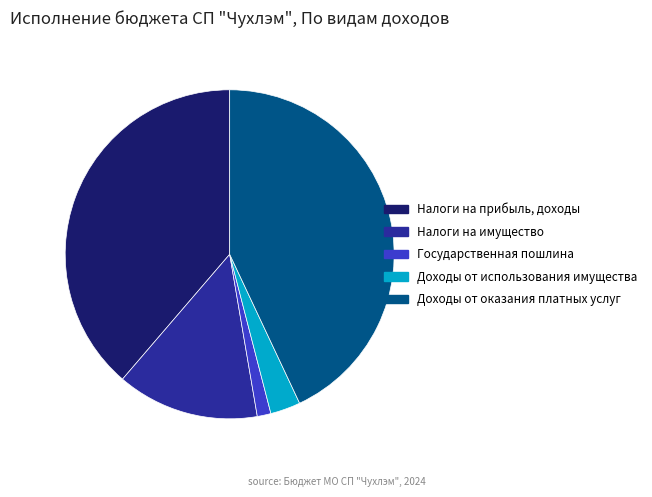

Rank the categories by value from highest to lowest.

Доходы от оказания платных услуг, Налоги на прибыль, доходы, Налоги на имущество, Доходы от использования имущества, Государственная пошлина